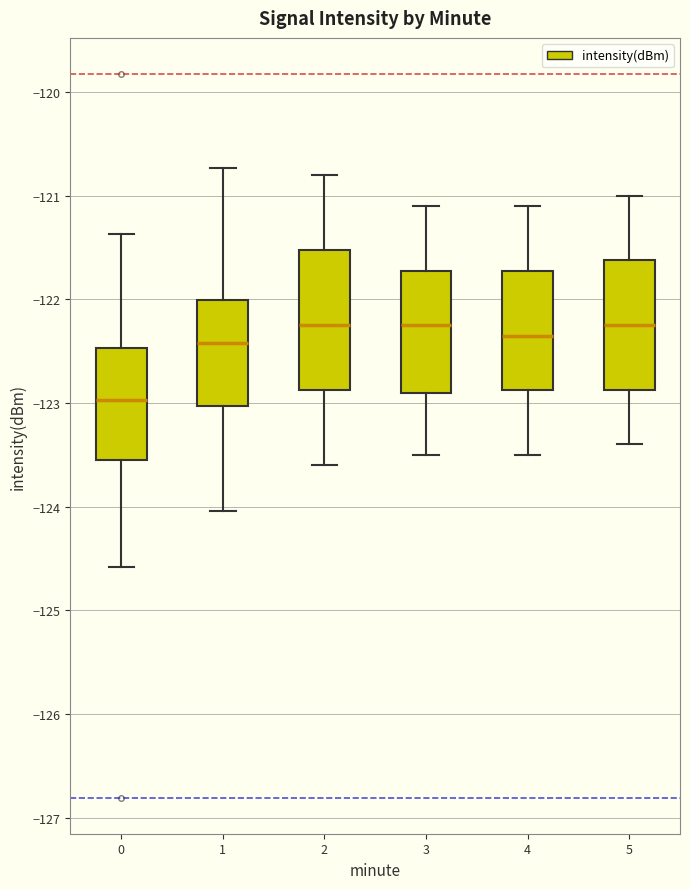

Reading left to right, read every box against the y-axis: the position of its median line, the range the box covers, and the ends of its whiskers. The values are not printed on the chart, so give them approximately, as read against the axis.

0: median -123.0, box -123.6 to -122.5, whiskers -124.6 to -121.4
1: median -122.4, box -123.0 to -122.0, whiskers -124.0 to -120.7
2: median -122.2, box -122.9 to -121.5, whiskers -123.6 to -120.8
3: median -122.2, box -122.9 to -121.7, whiskers -123.5 to -121.1
4: median -122.3, box -122.9 to -121.7, whiskers -123.5 to -121.1
5: median -122.2, box -122.9 to -121.6, whiskers -123.4 to -121.0